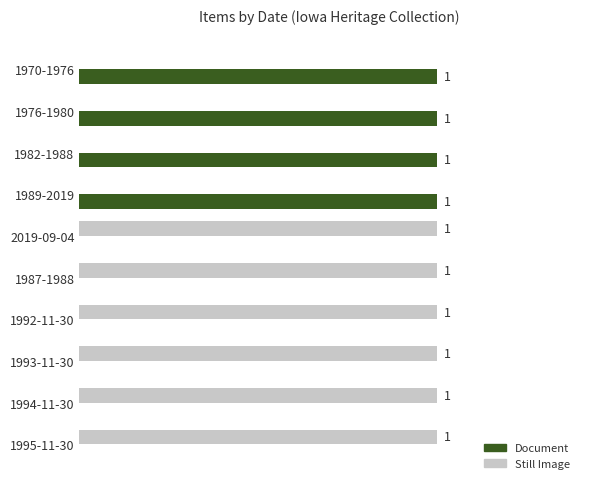

Which series has the largest total across all categories?

Still Image